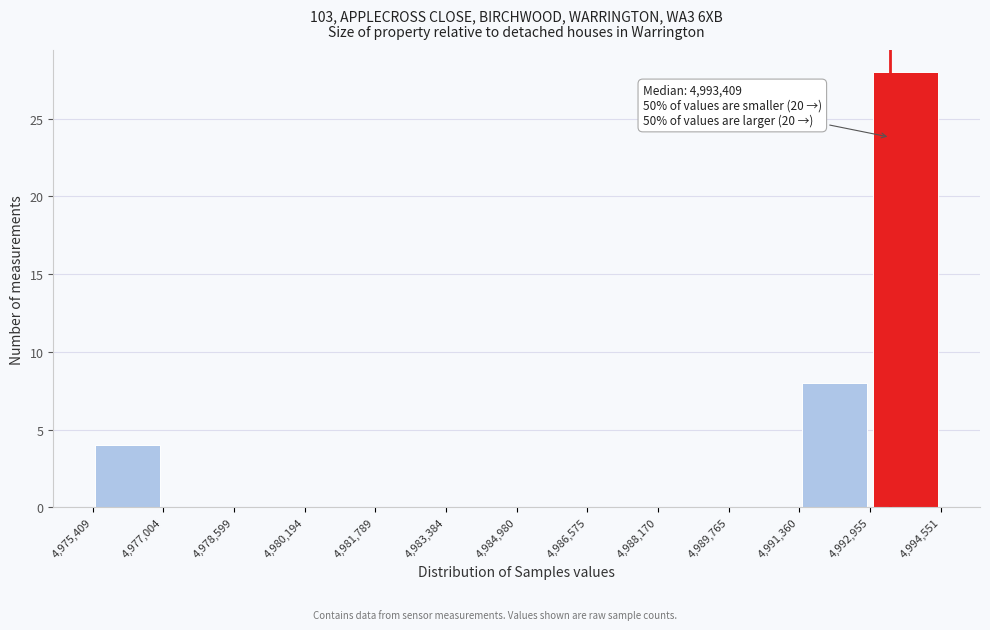

Which range on the x-axis has the tallest bar?

4,992,955 to 4,994,551